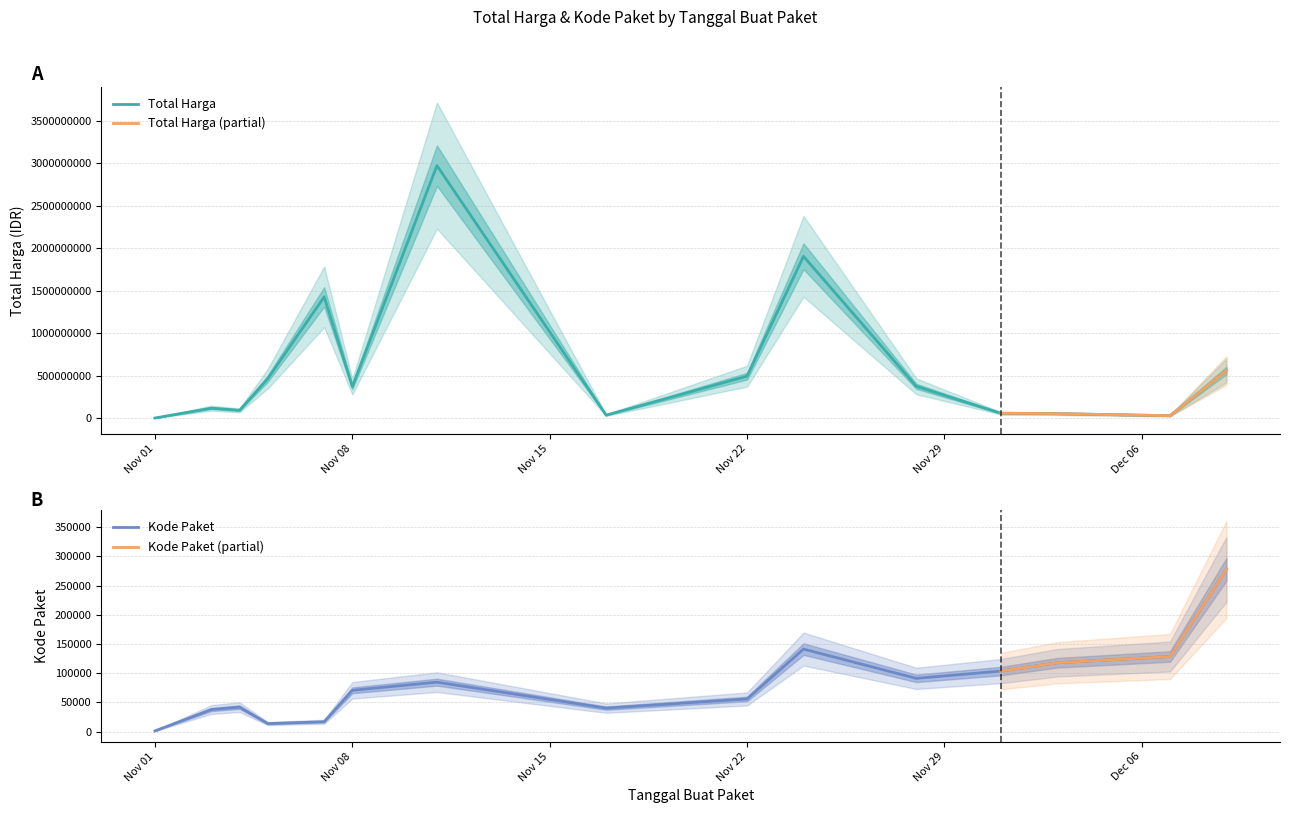

True or false: Total Harga and Kode Paket intersect in this chart.

False